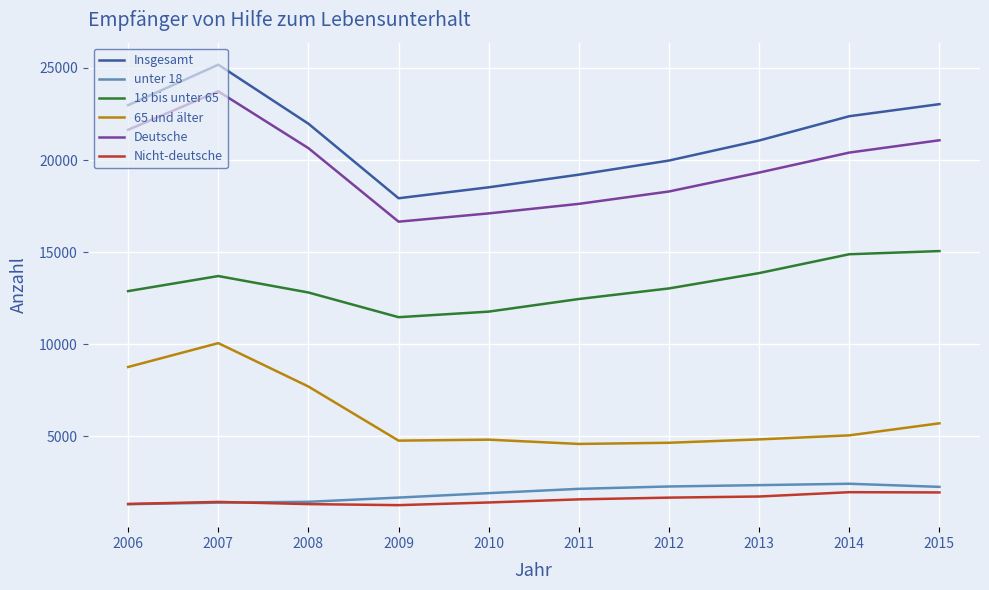

Which series has the largest total across all categories?

Insgesamt